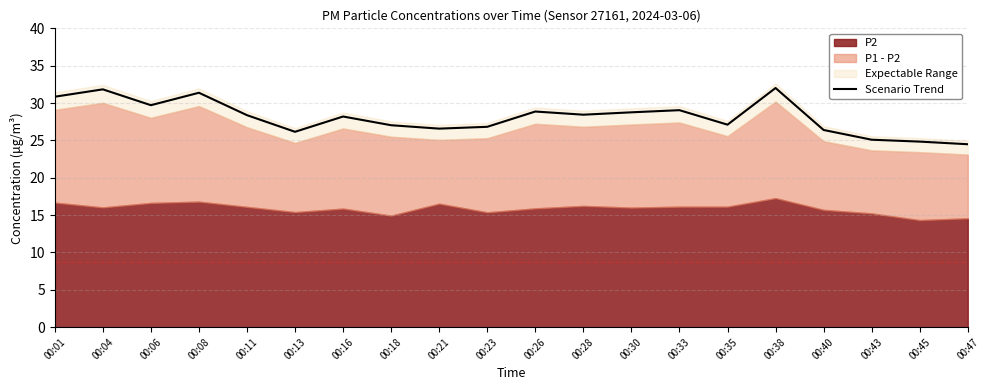

The value at 00:18 is 27.0. True or false?

True